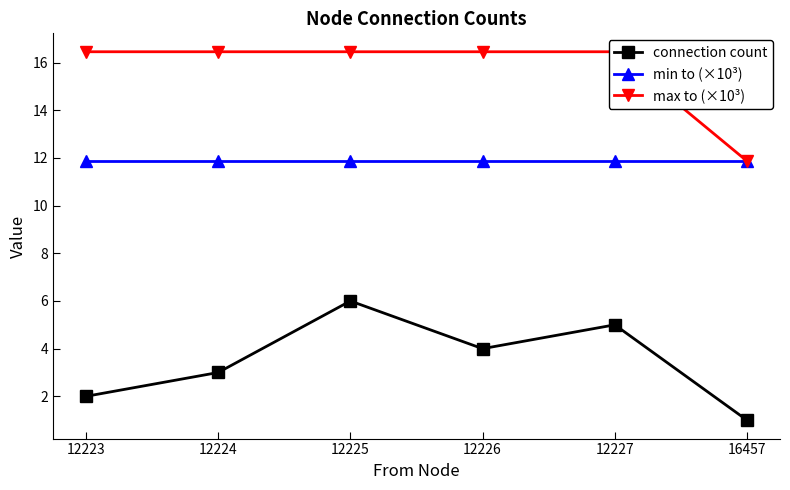

How many lines are shown in the chart?

3